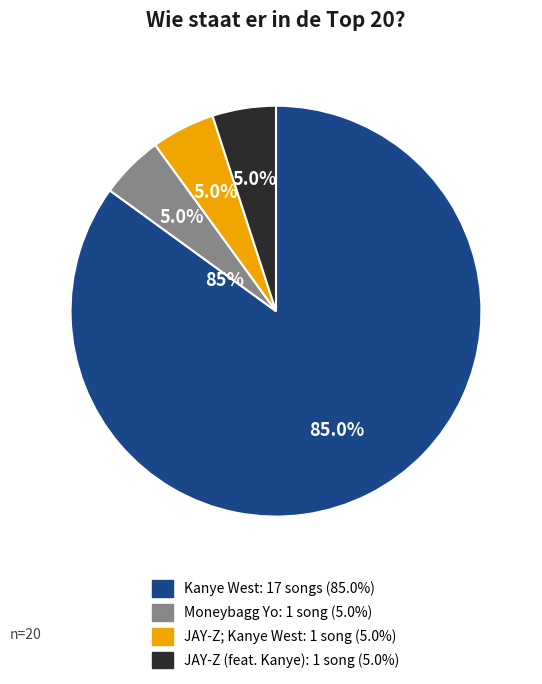

Is Kanye West the majority of the pie?

Yes